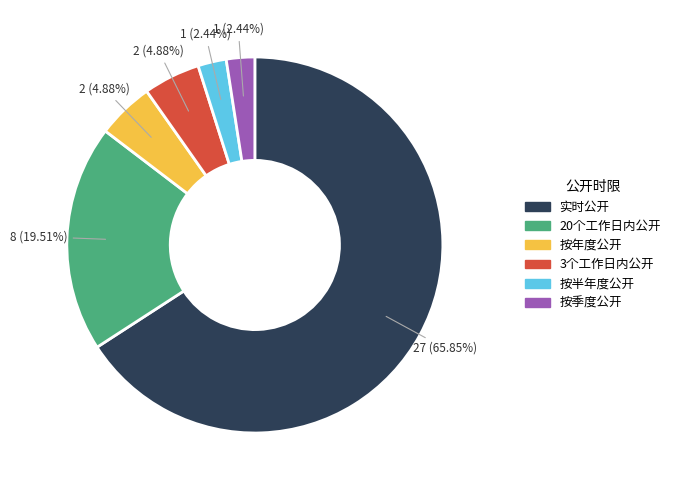

Which has a higher value, 实时公开 or 按季度公开?

实时公开